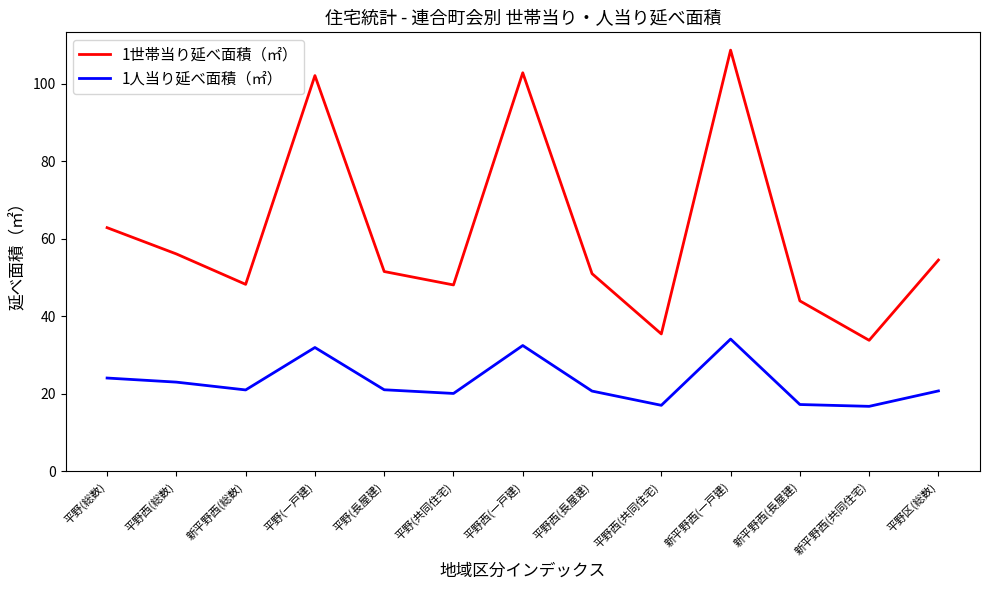

Which series has the largest total across all categories?

1世帯当り延べ面積（㎡）